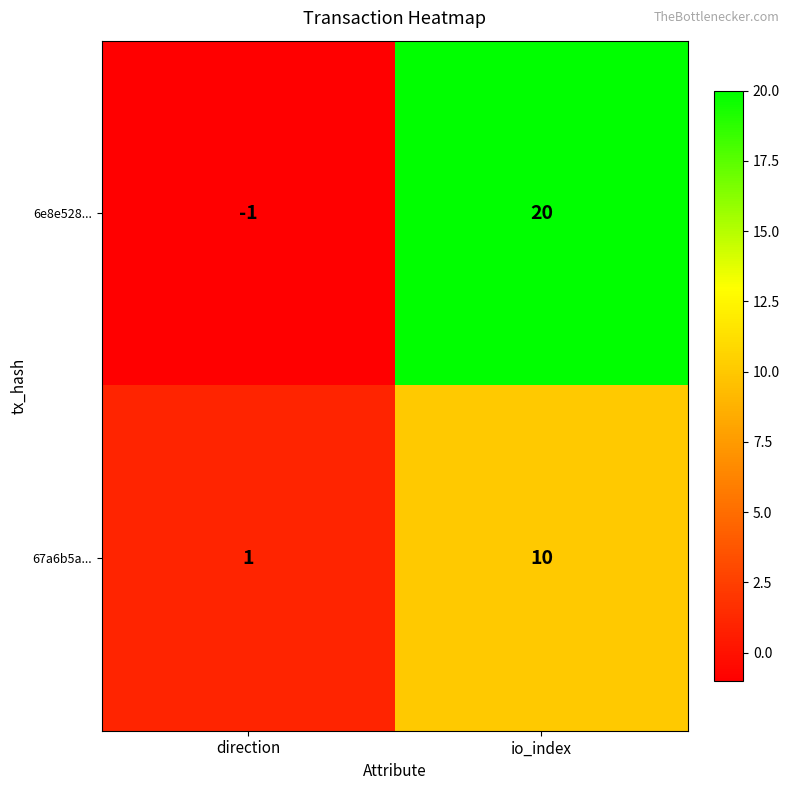

What is the sum of all 67a6b5a... values?

11